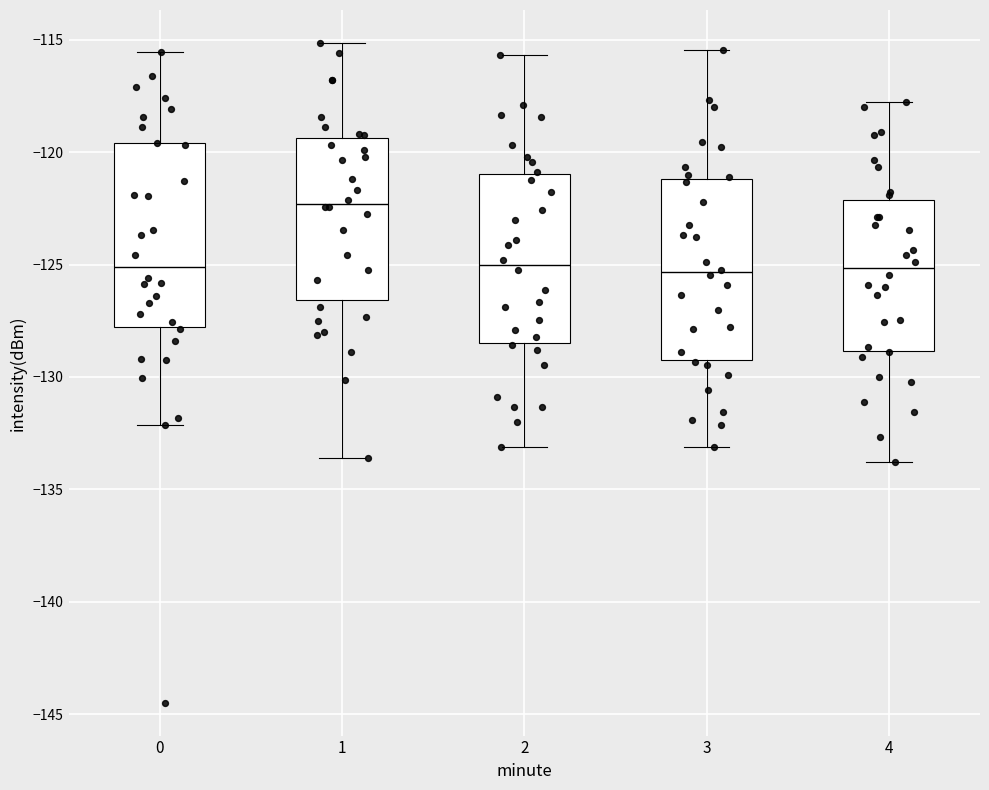

Which box's median line is the highest?

1